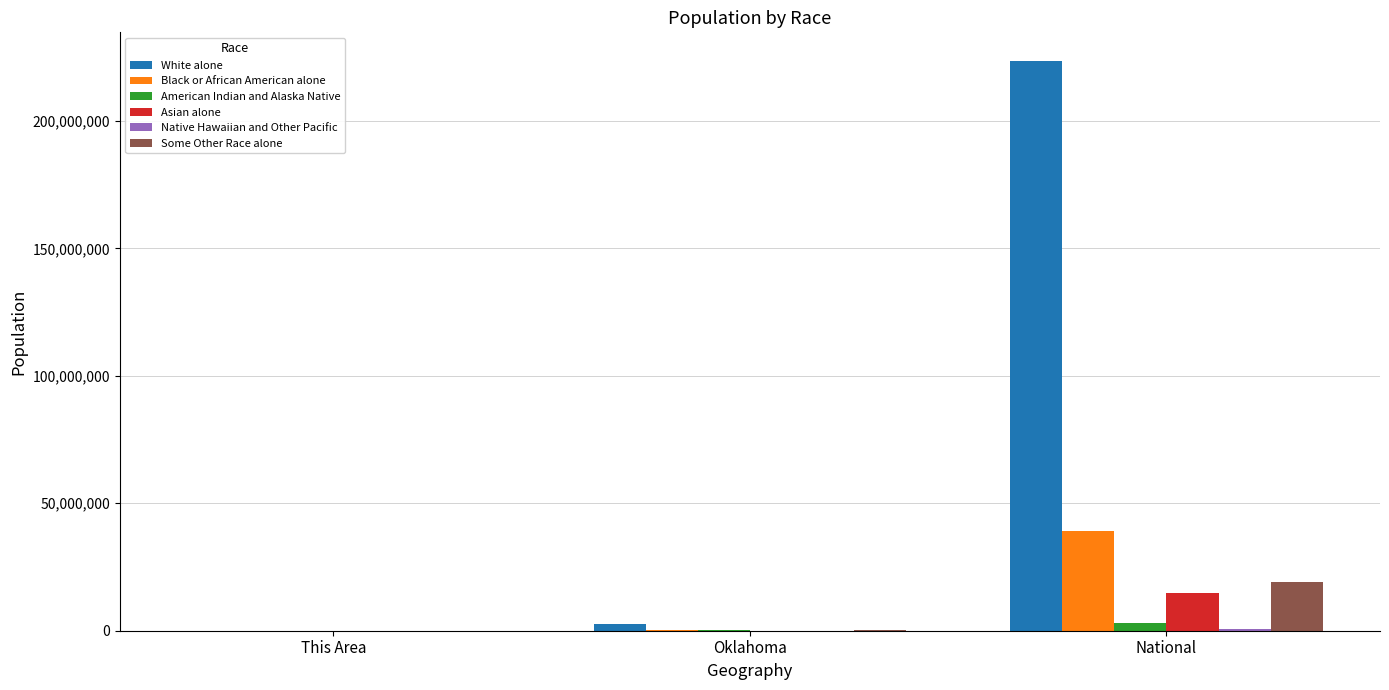

Is the value of White alone at National greater than the value of American Indian and Alaska Native at This Area?

Yes